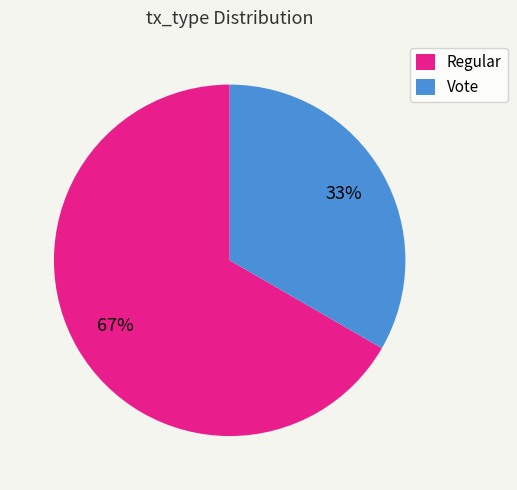

To the nearest percent, what portion does Vote represent?

33%